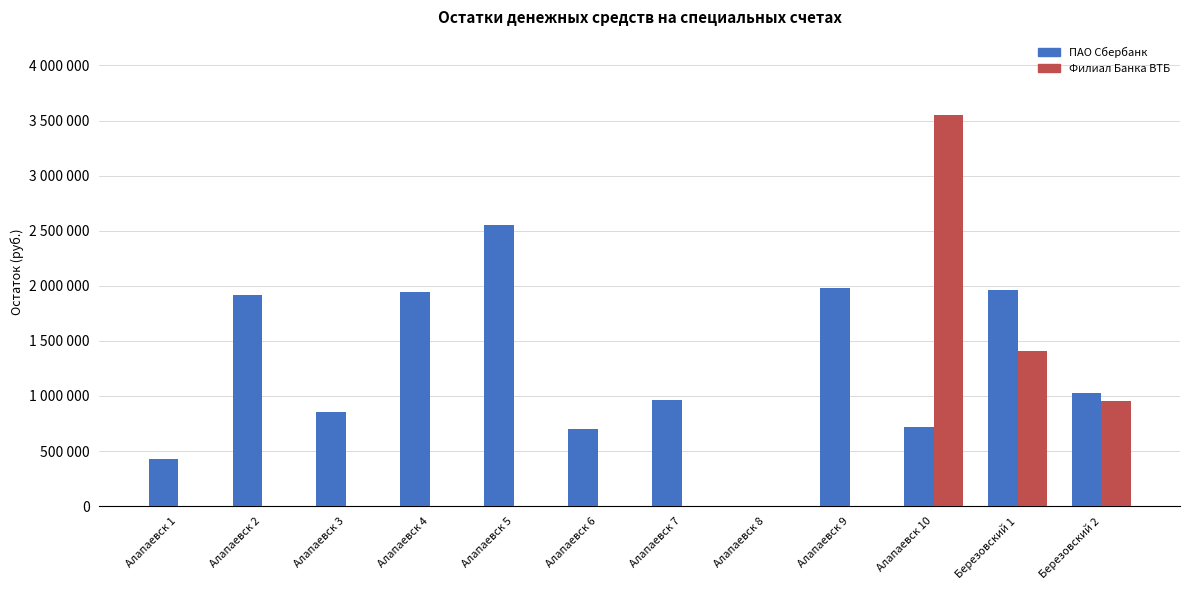

What are all the series names shown in the legend?

ПАО Сбербанк, Филиал Банка ВТБ